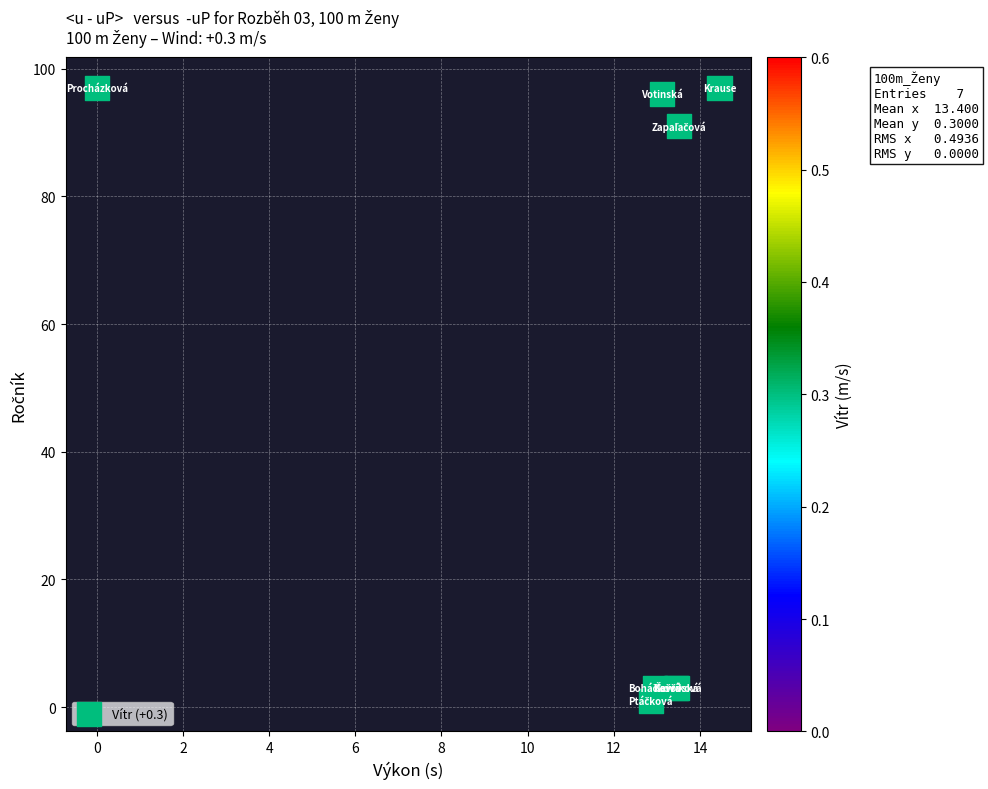

What Y value in the scatter plot is closest to 49?

91